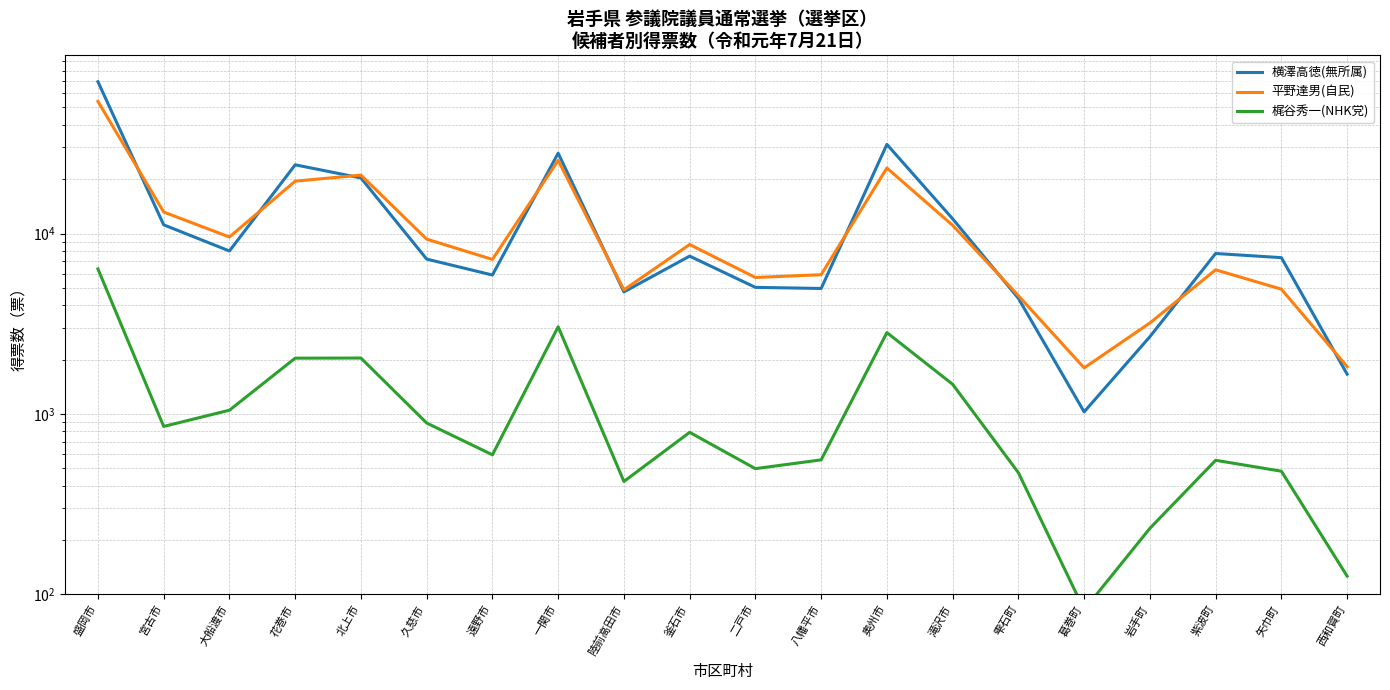

How many interior local peaks does the 梶谷秀一(NHK党) series have?

5